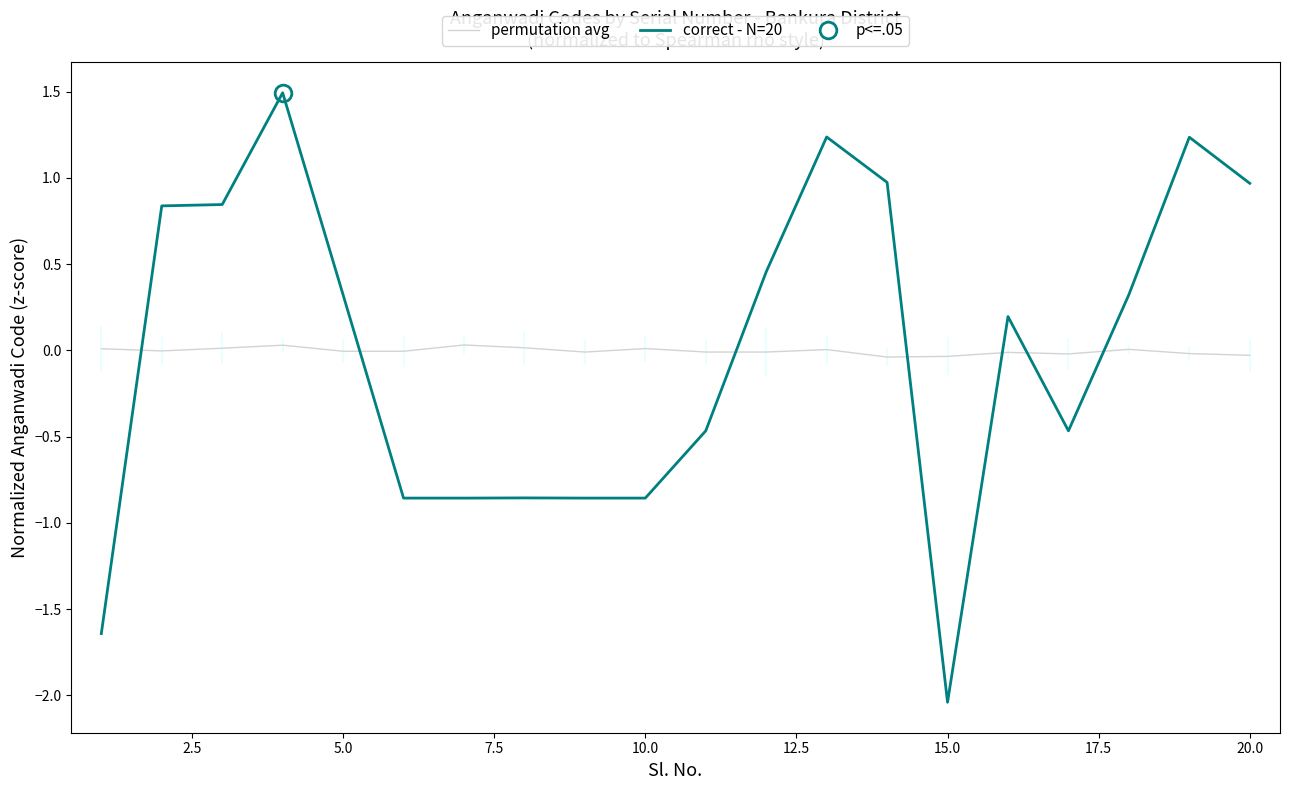

How many lines are shown in the chart?

2